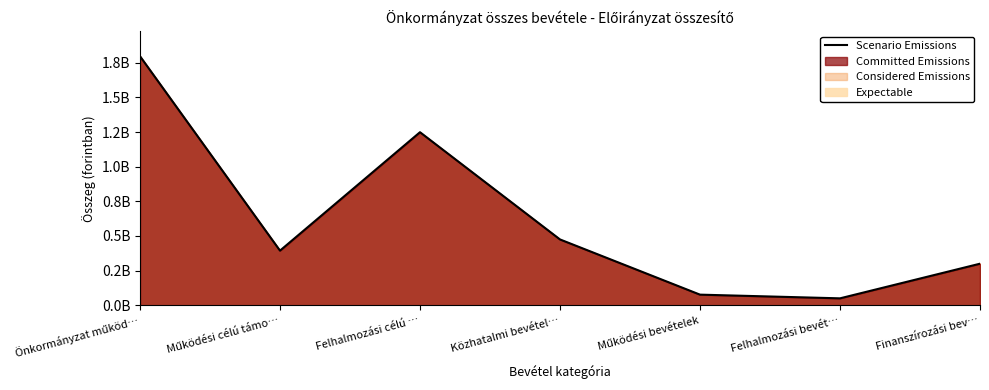

Where is the first local maximum?

Felhalmozási célú …